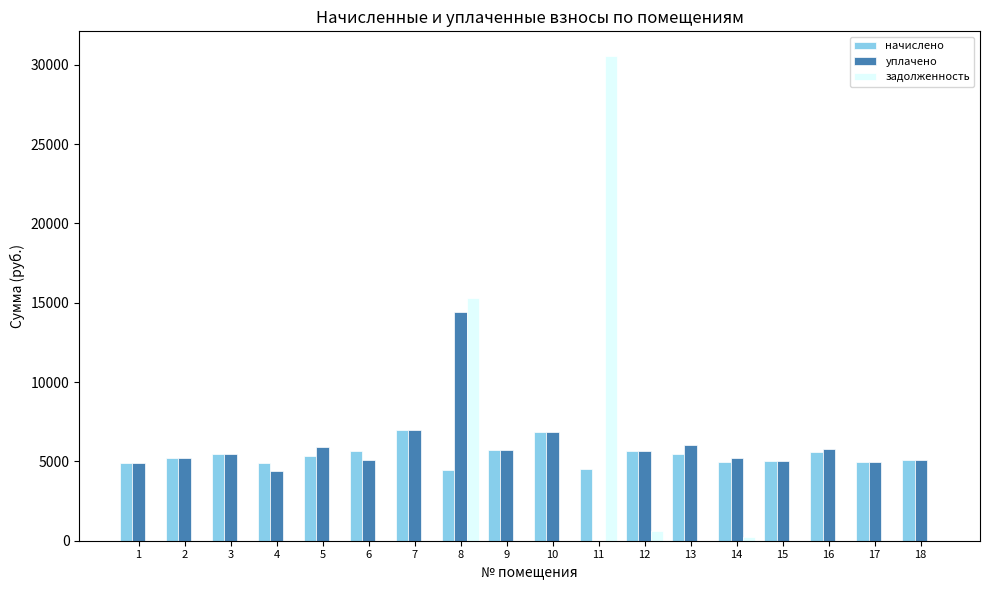

What value does the начислено series have at 15?

4999.7